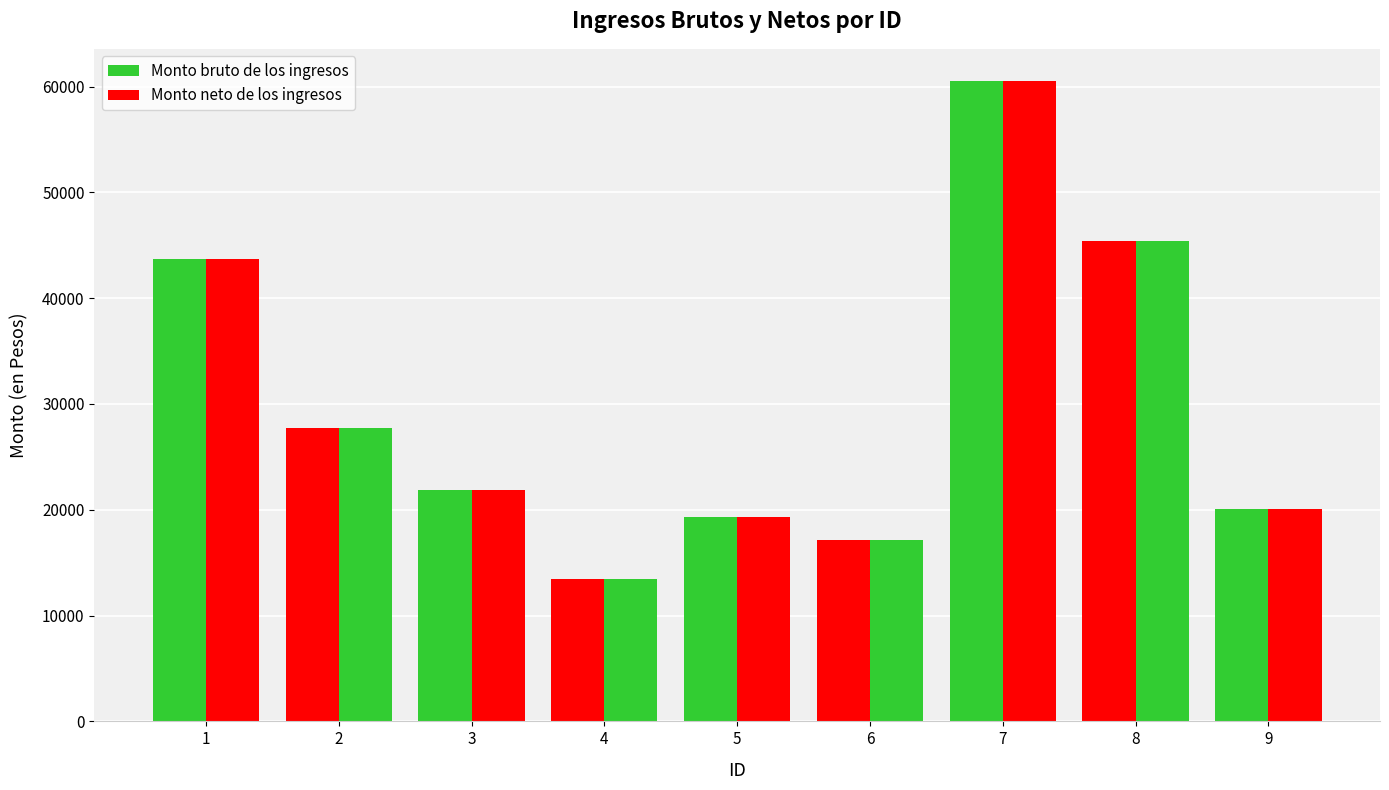

Are the bars grouped side by side (vs. stacked)?

Yes